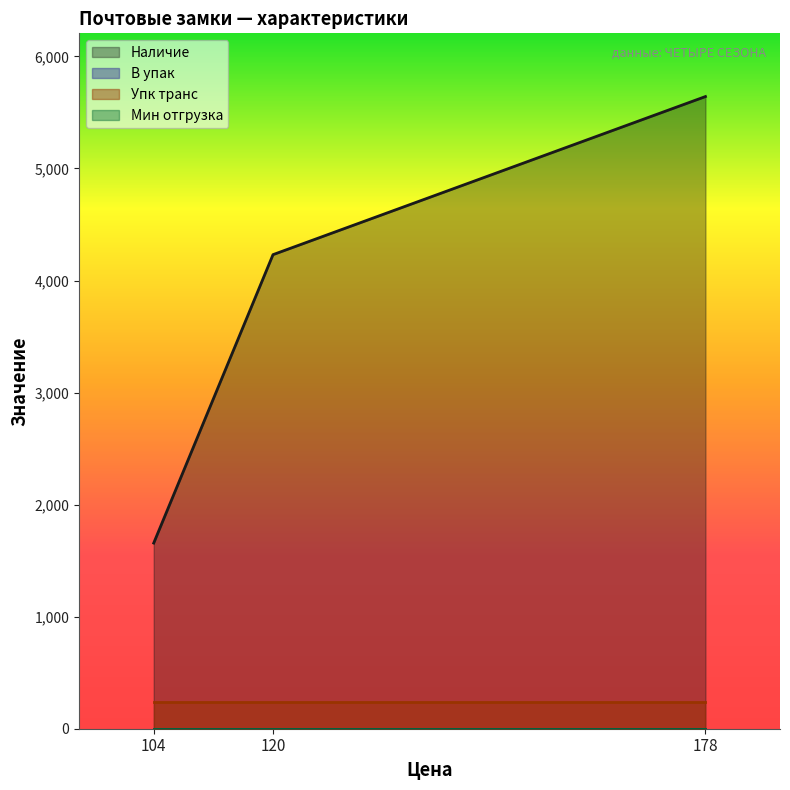

What is the value of the Наличие point at the 3rd from the left?

5642